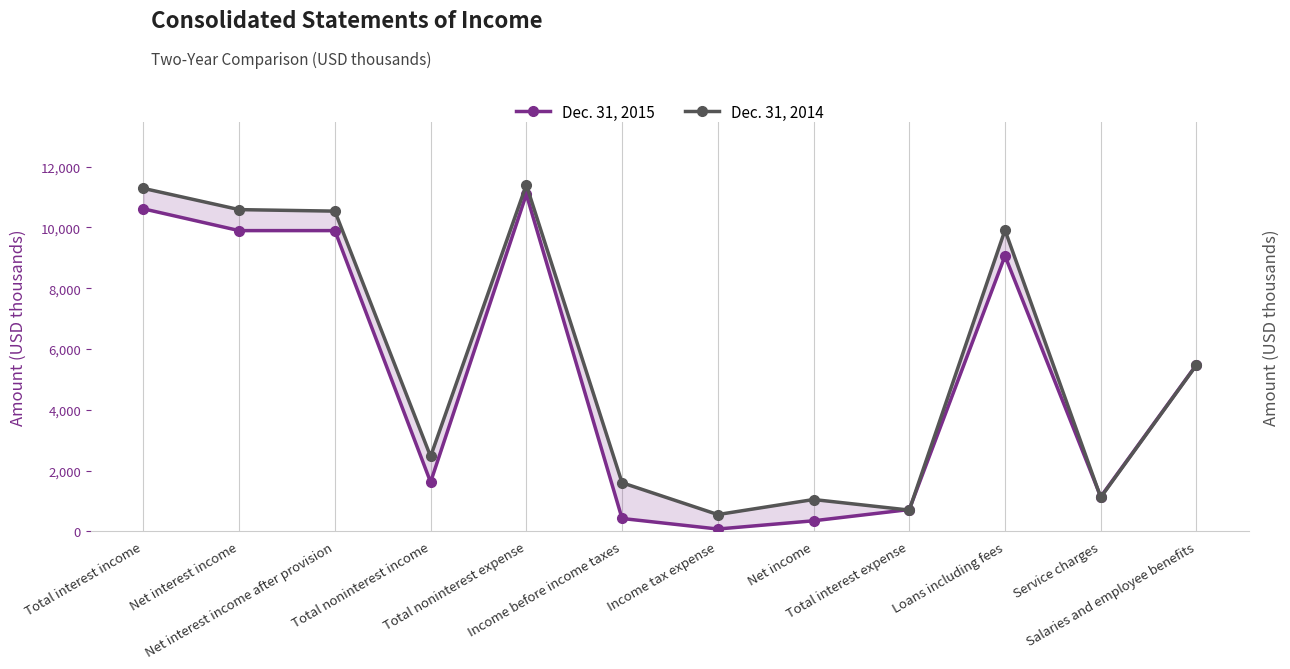

How many series are shown in this chart?

2